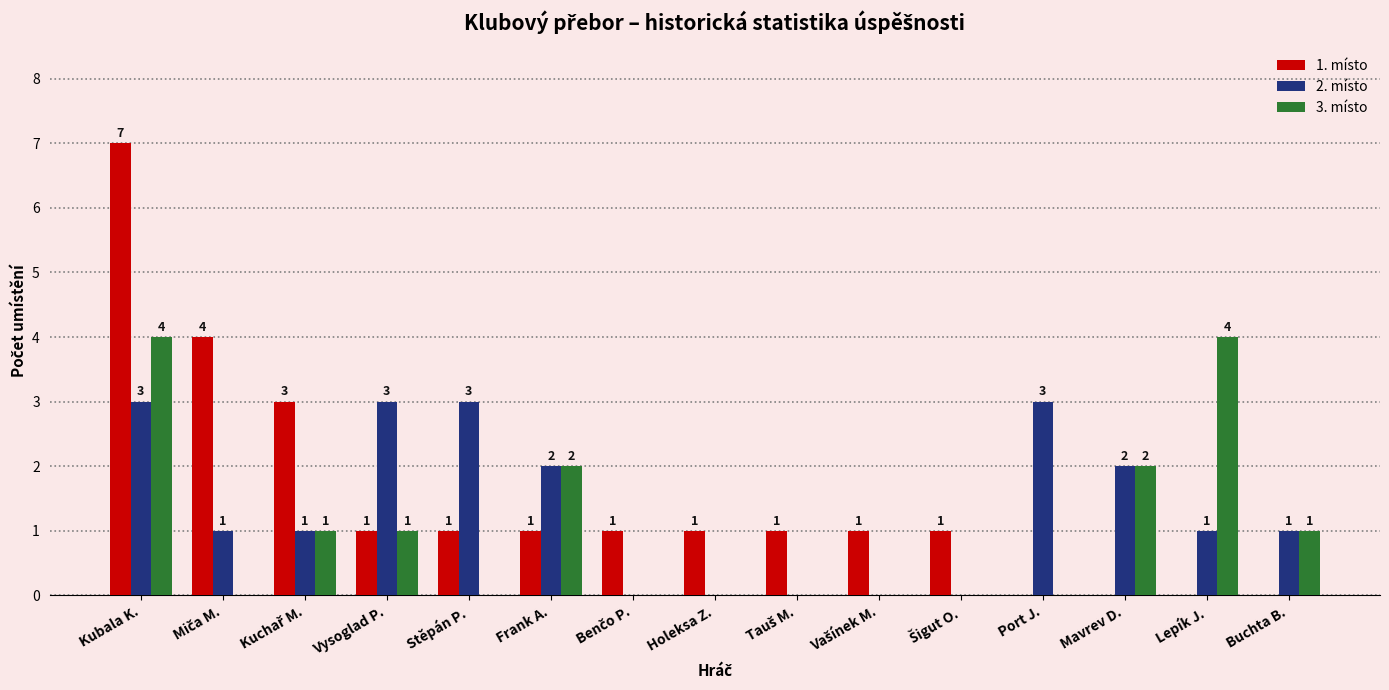

What is the total value across all series at Kubala K.?

14